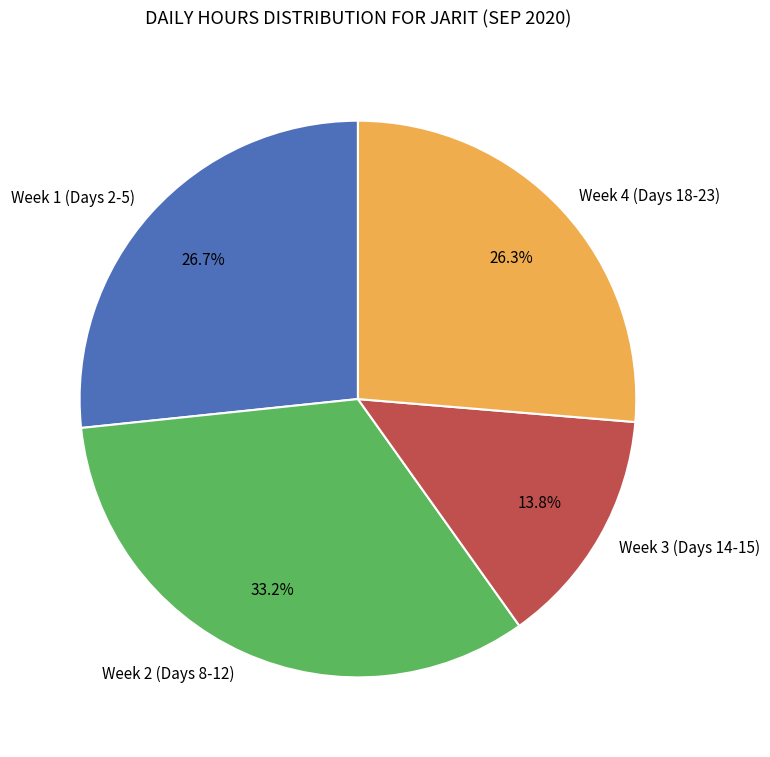

To the nearest percent, what is the average slice percentage?

25%